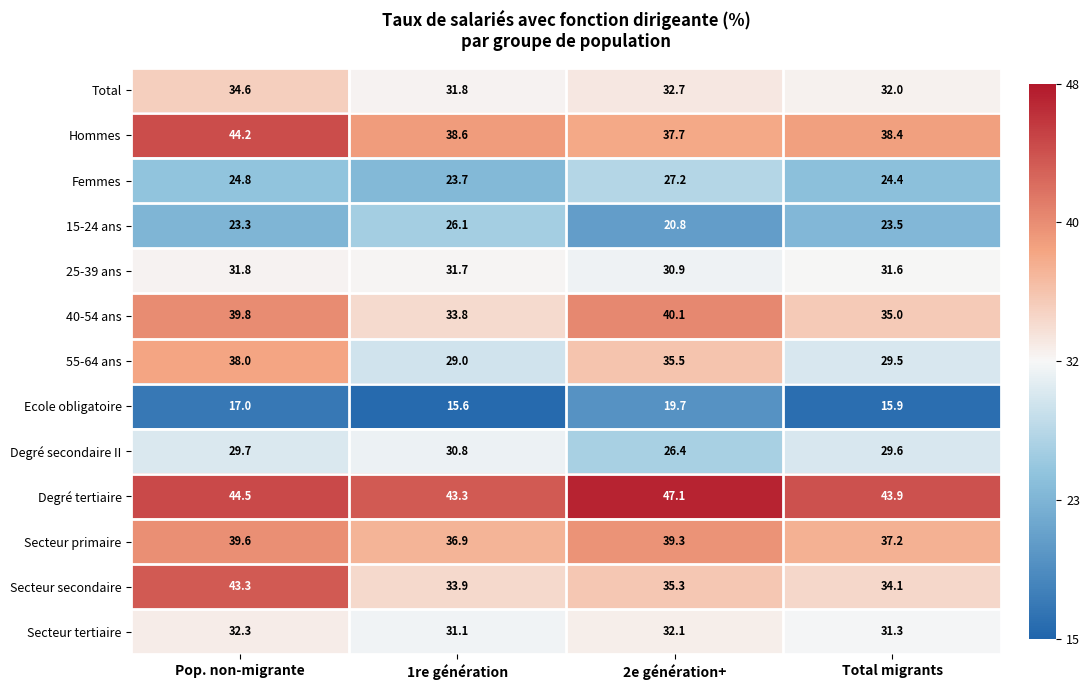

At 1re génération, list the series in order from largest to smallest.

Degré tertiaire, Hommes, Secteur primaire, Secteur secondaire, 40-54 ans, Total, 25-39 ans, Secteur tertiaire, Degré secondaire II, 55-64 ans, 15-24 ans, Femmes, Ecole obligatoire